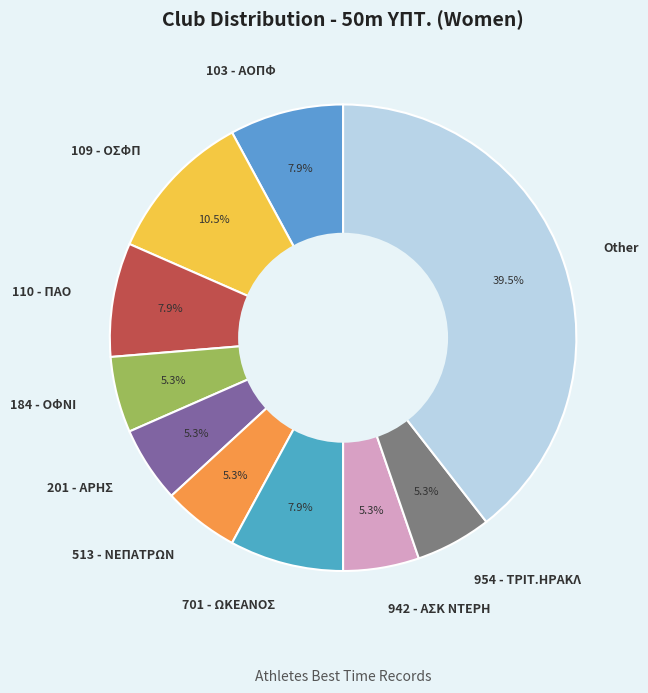

What is the ratio of the value at 110 - ΠΑΟ to the value at 954 - ΤΡΙΤ.ΗΡΑΚΛ?

1.5